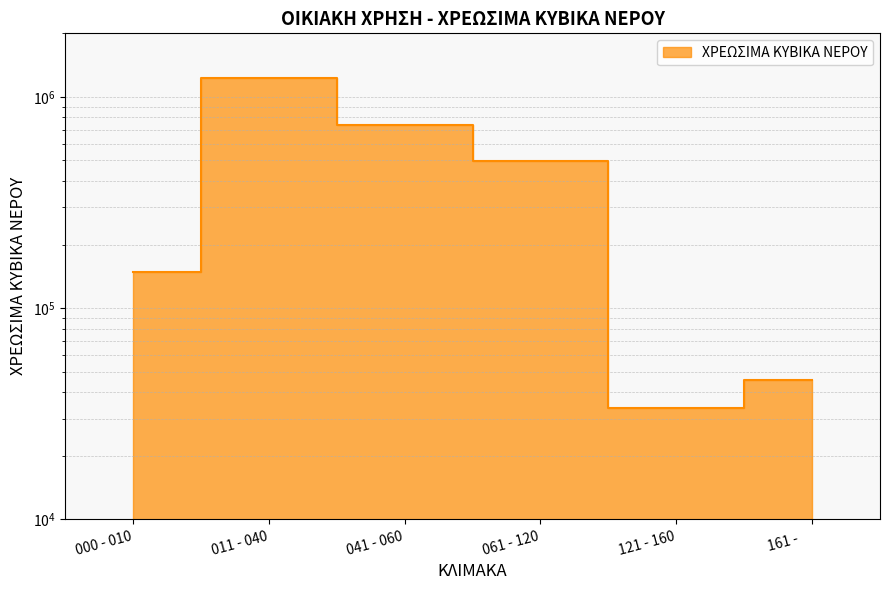

At which category does the data reach its first local valley?

121 - 160